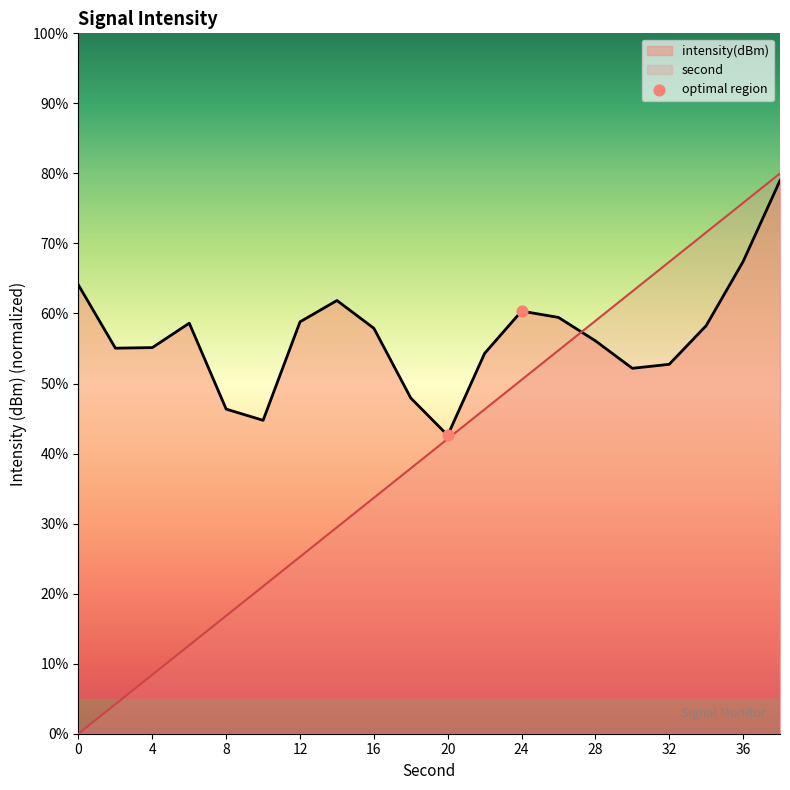

Between 4 and 16, which series saw the biggest shift?

second